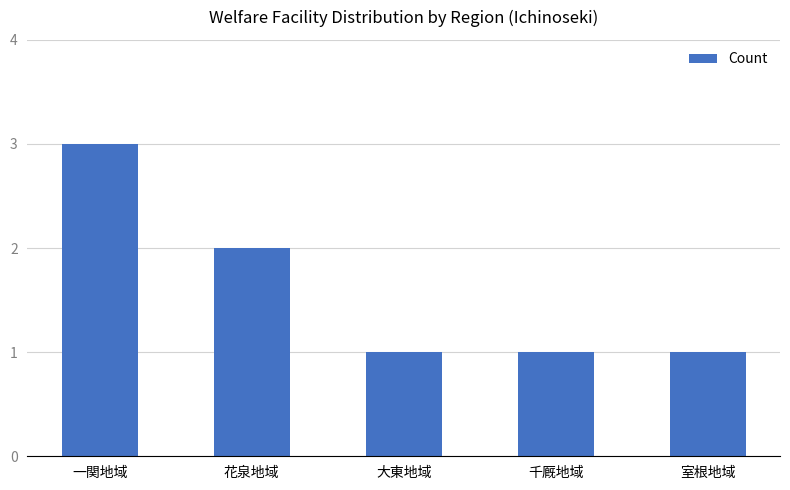

At which category does the chart reach its peak across all series?

一関地域